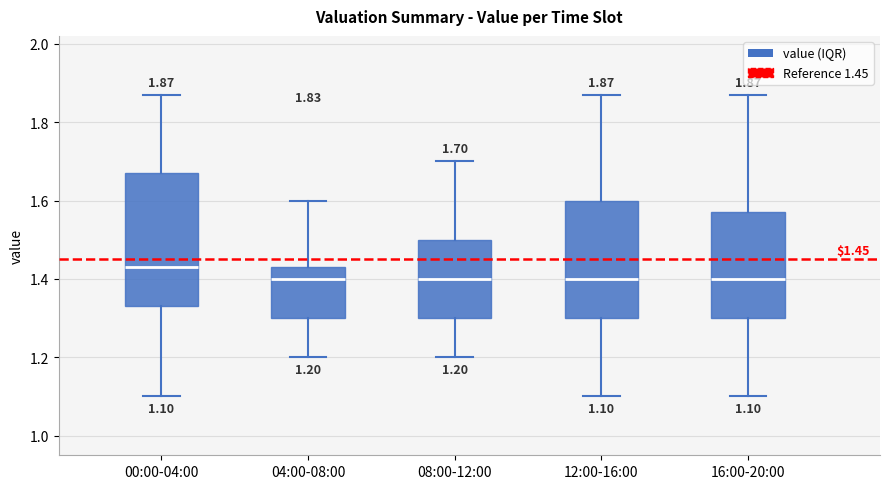

Which box is the tallest, from its lower edge to its upper edge?

00:00-04:00